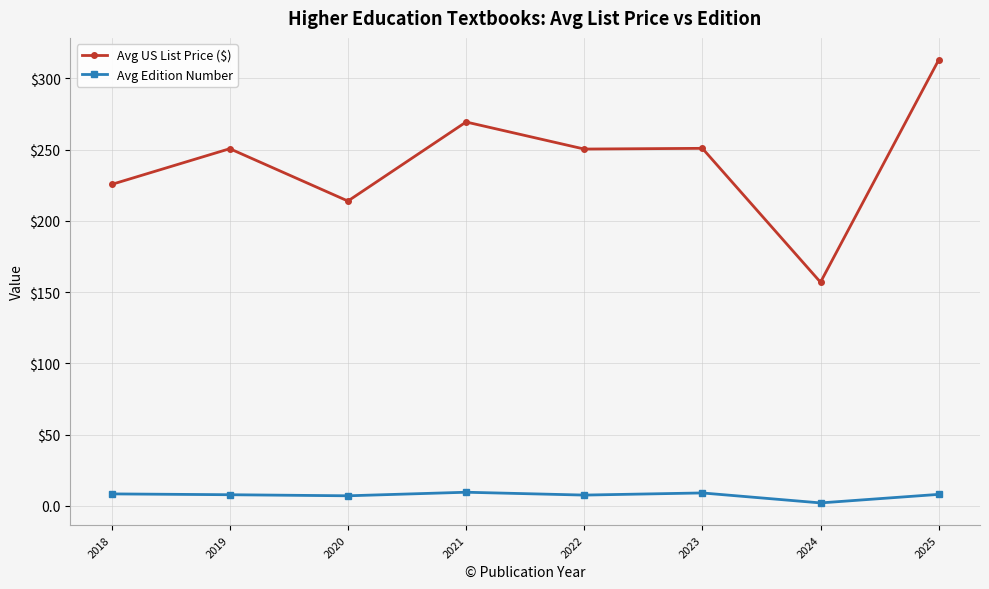

True or false: Avg US List Price ($) and Avg Edition Number cross at least once.

False